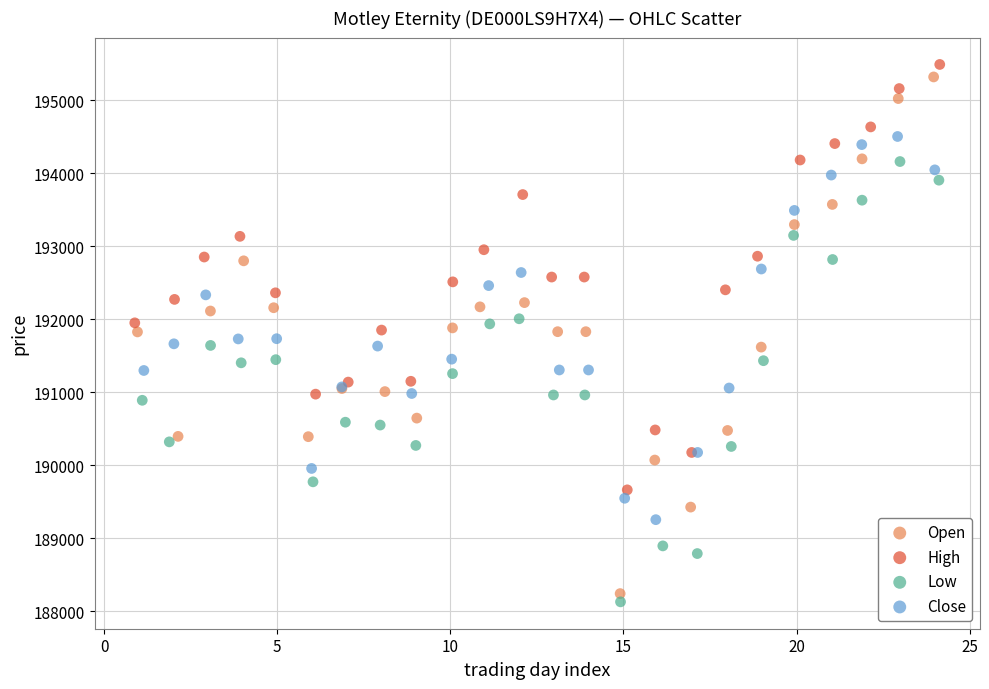

Which series contains the highest Y value?

High